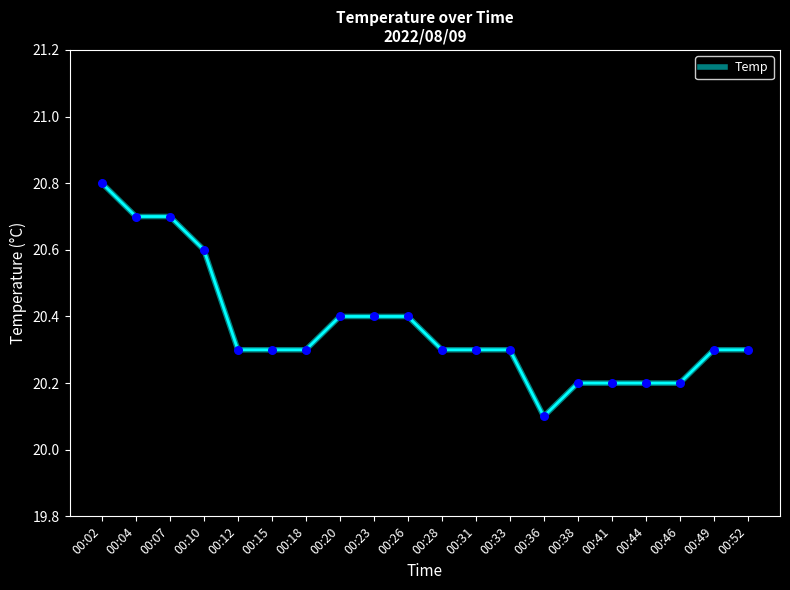

Approximately how many times larger is the value at 00:31 compared to 00:38?

1.0